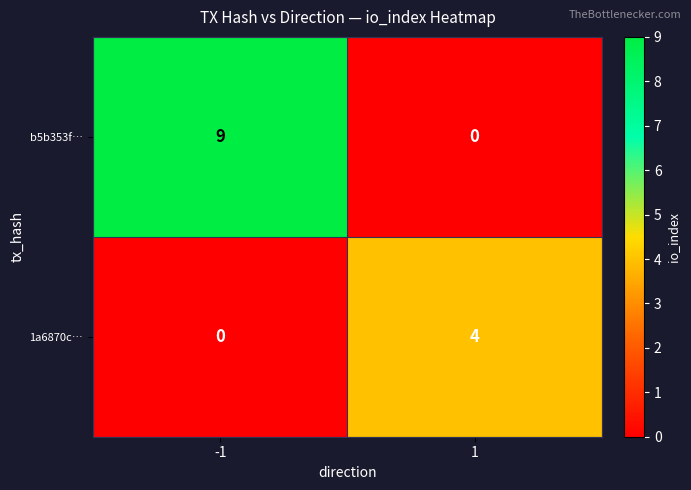

What is the sum of the b5b353f… values at -1 and 1?

9